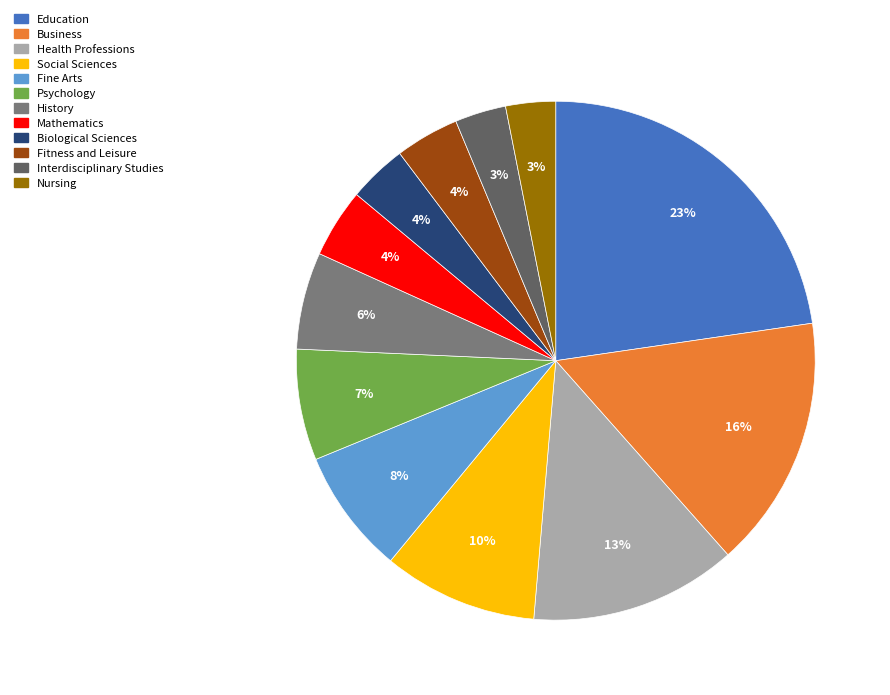

To the nearest percent, what is the combined percentage of Nursing and Biological Sciences?

7%